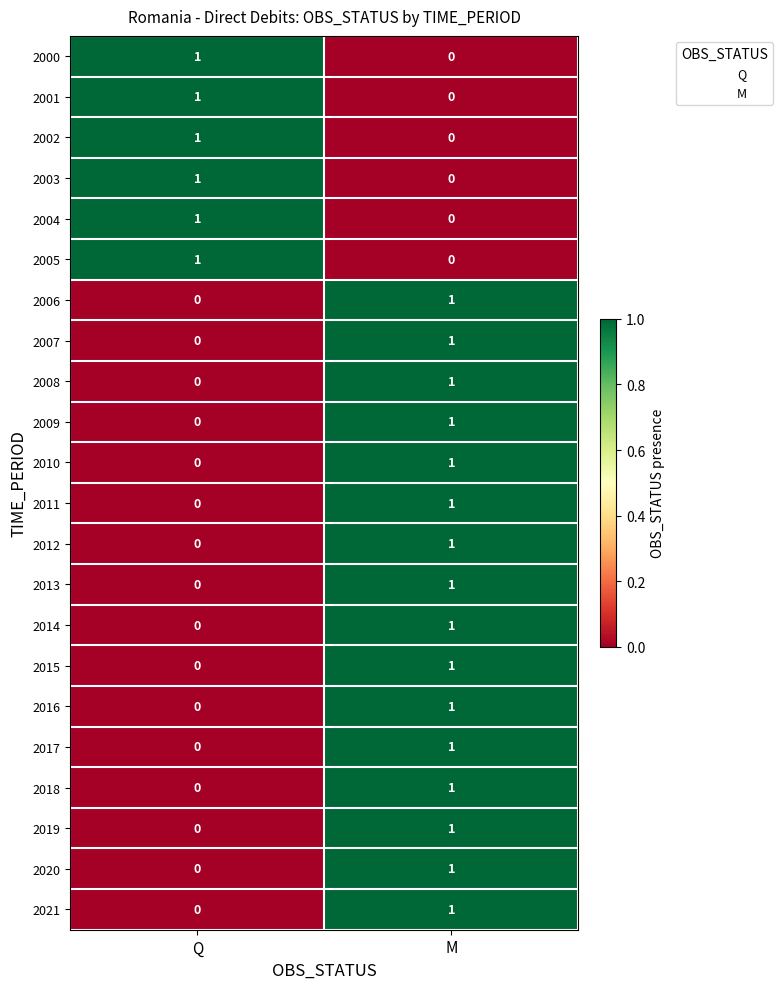

Rank the categories by 2016 value from lowest to highest.

Q, M